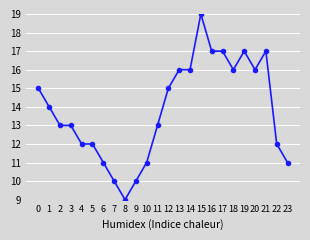

Approximately how many times larger is the value at 13 compared to 19?

0.9